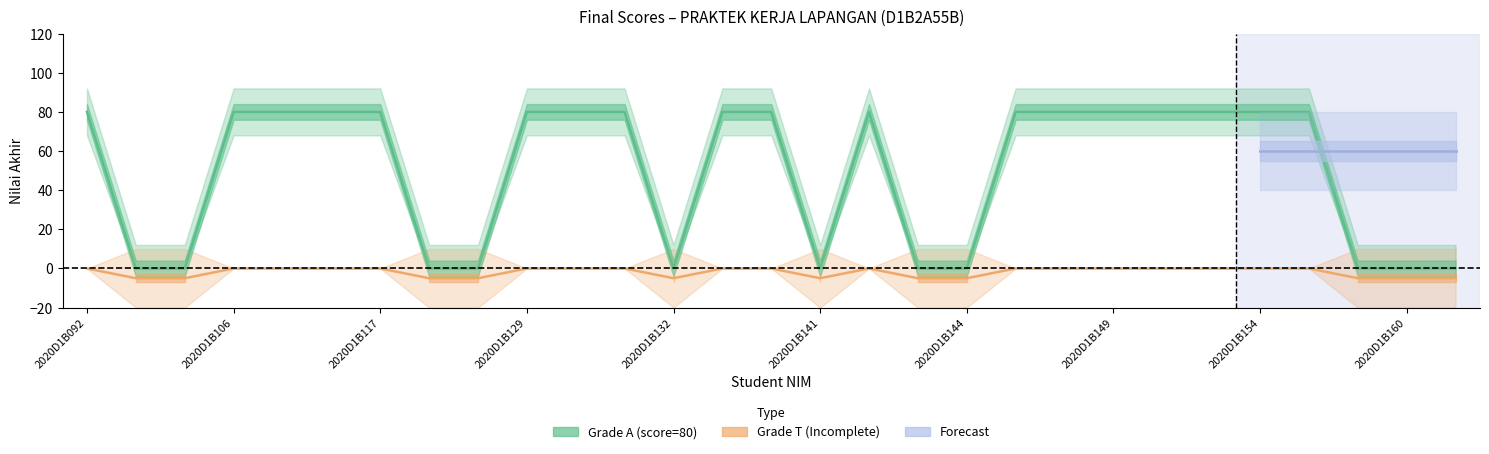

The chart shows a value of 47 at 2020D1B103. True or false?

False